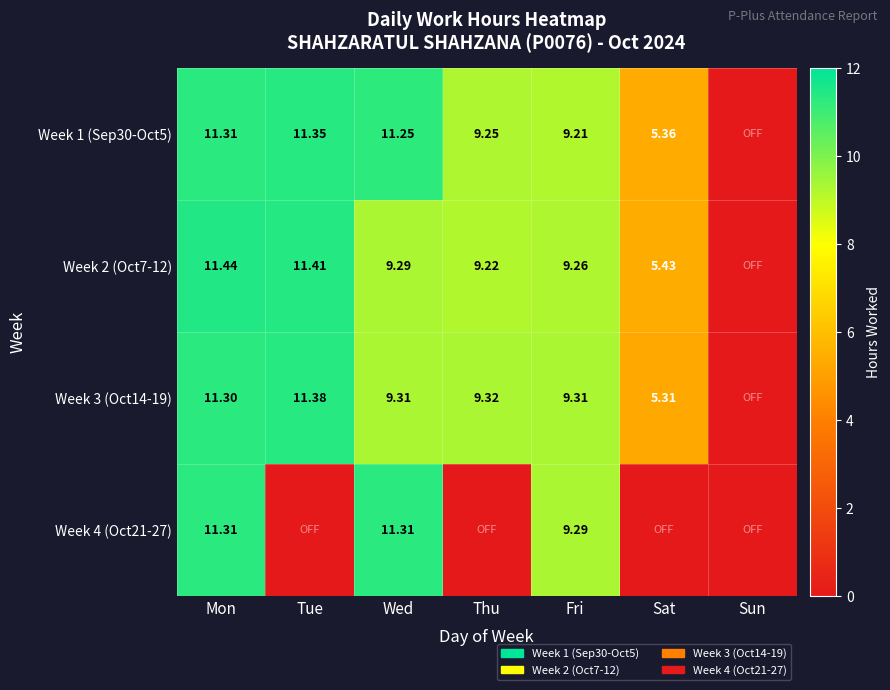

Which label corresponds to the largest value in the chart?

Mon